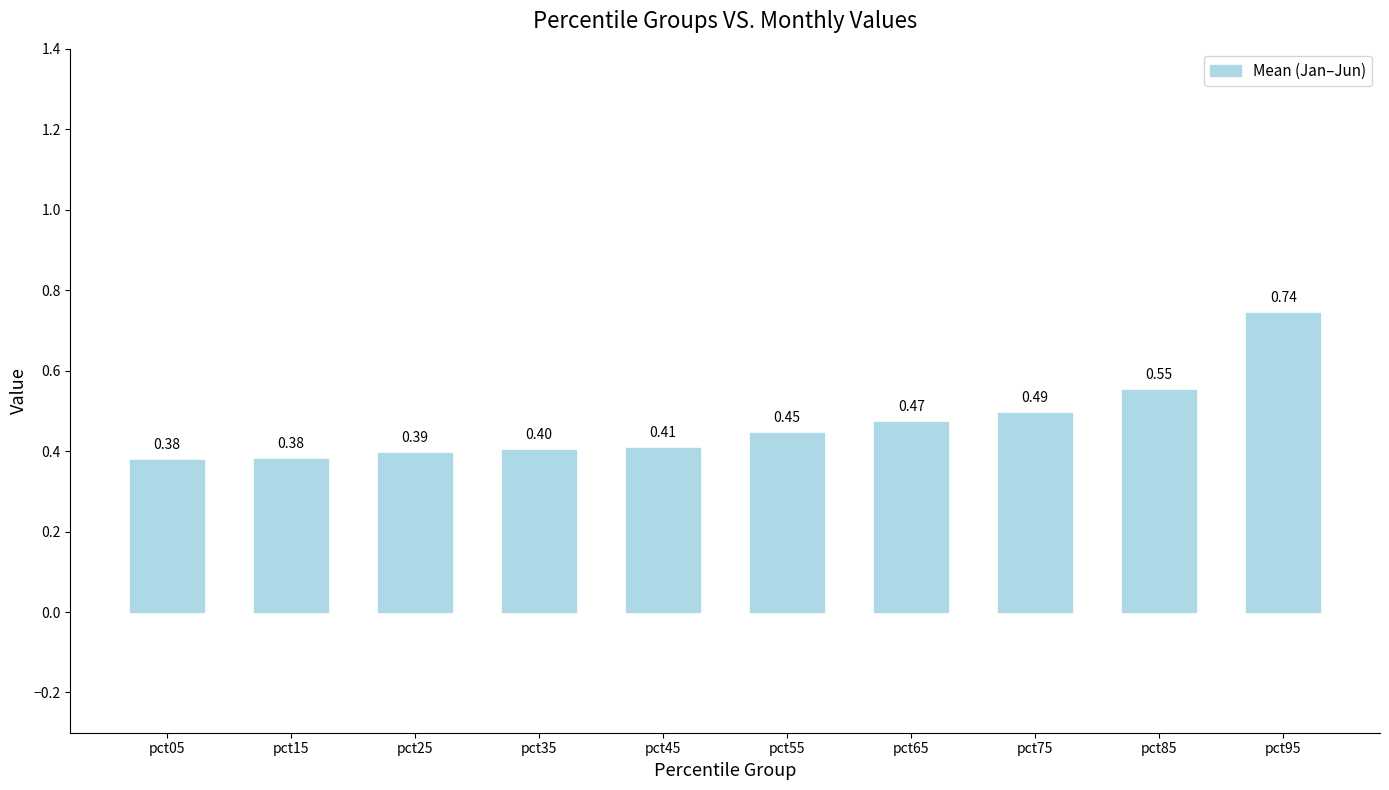

What is the difference between the maximum and second lowest values?

0.4